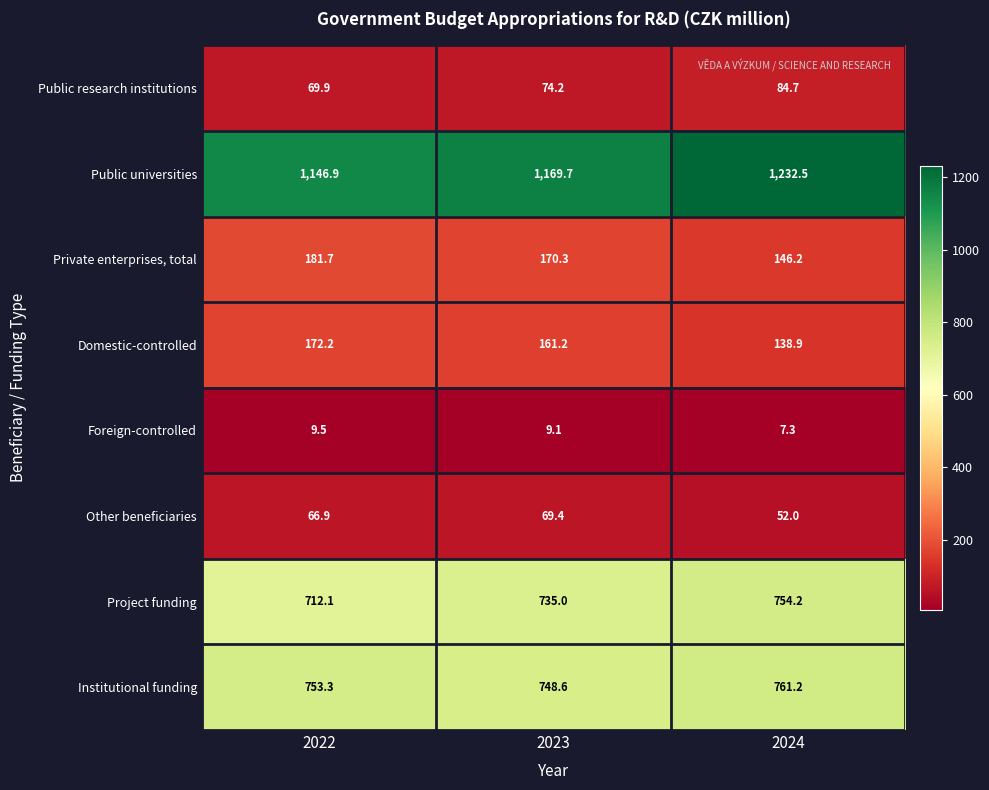

Reading left to right, transcribe all the data shown in this chart.

Public research institutions: 2022=69.9	2023=74.2	2024=84.7
Public universities: 2022=1146.9	2023=1169.7	2024=1232.5
Private enterprises, total: 2022=181.7	2023=170.3	2024=146.2
Domestic-controlled: 2022=172.2	2023=161.2	2024=138.9
Foreign-controlled: 2022=9.5	2023=9.1	2024=7.3
Other beneficiaries: 2022=66.9	2023=69.4	2024=52.0
Project funding: 2022=712.1	2023=735.0	2024=754.2
Institutional funding: 2022=753.3	2023=748.6	2024=761.2